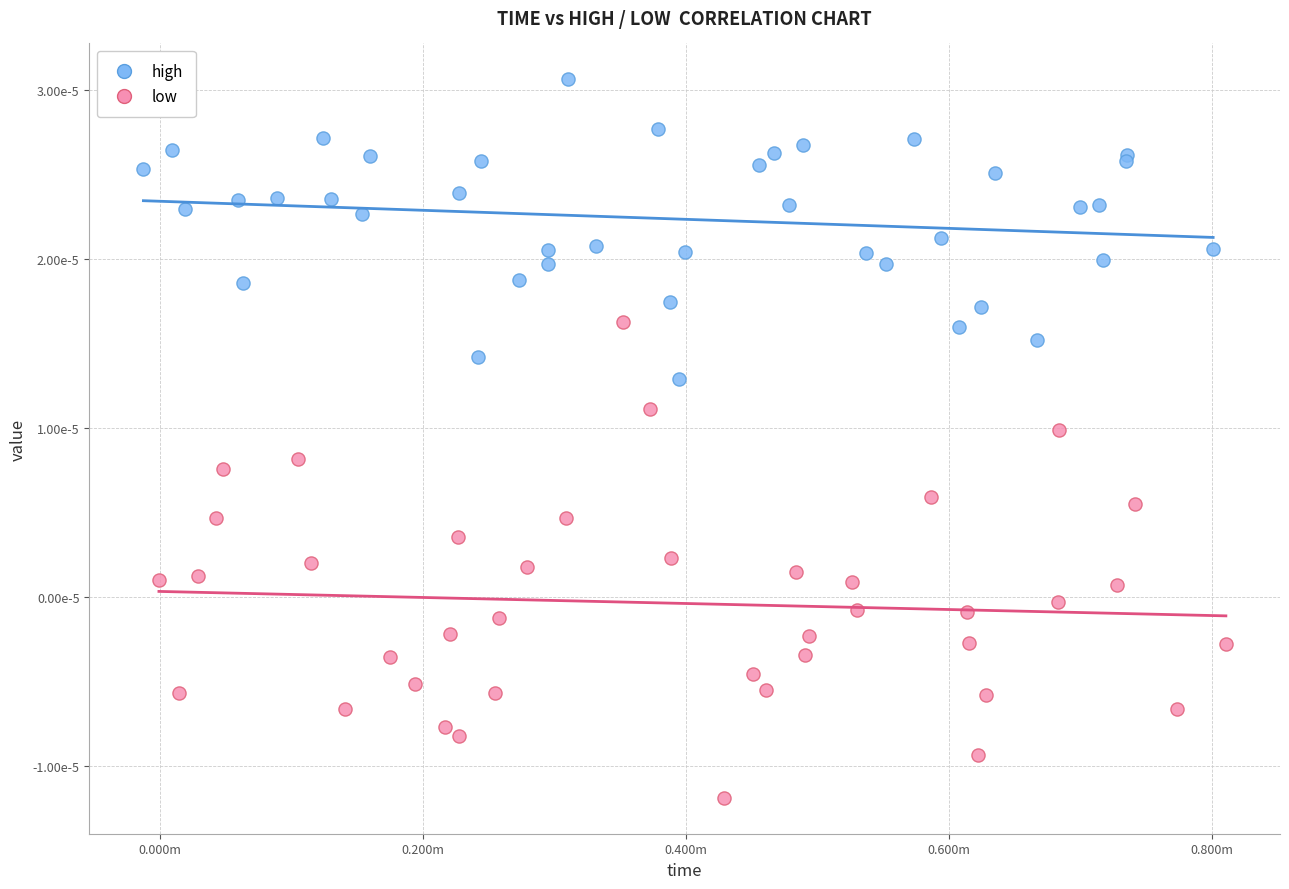

Which series contains the highest Y value?

high